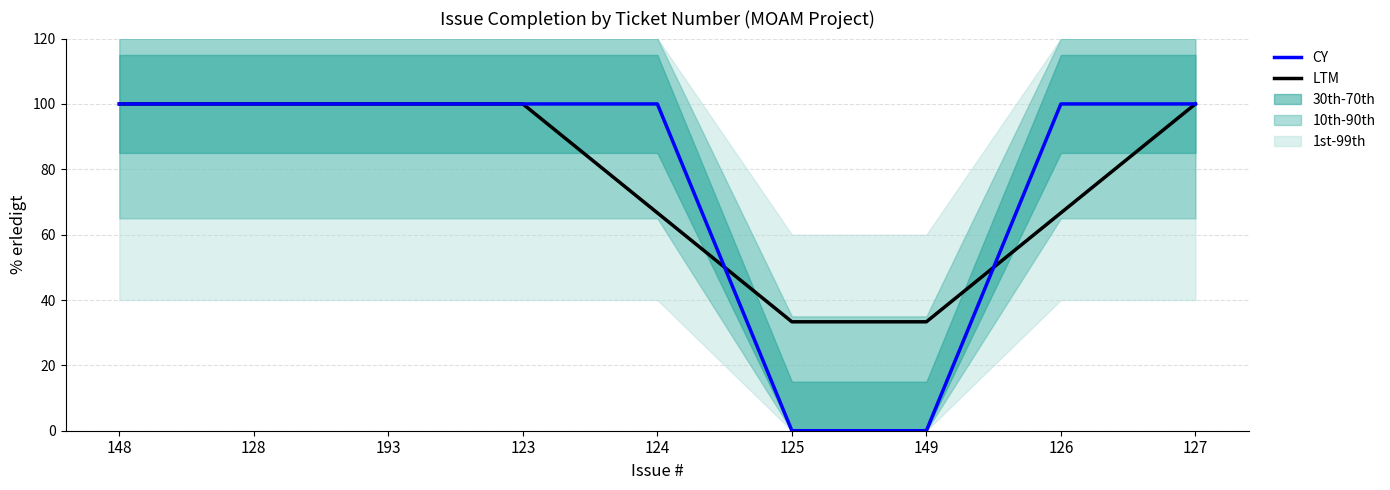

True or false: LTM has more than 1 points higher than both neighbors.

False